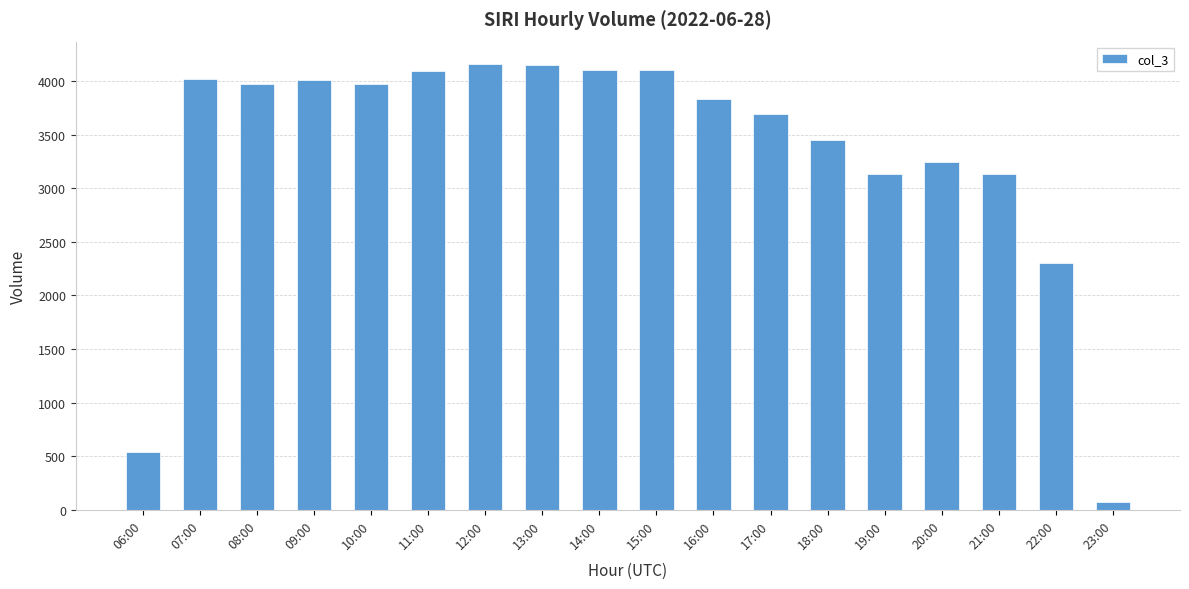

Which has a higher value, 23:00 or 21:00?

21:00